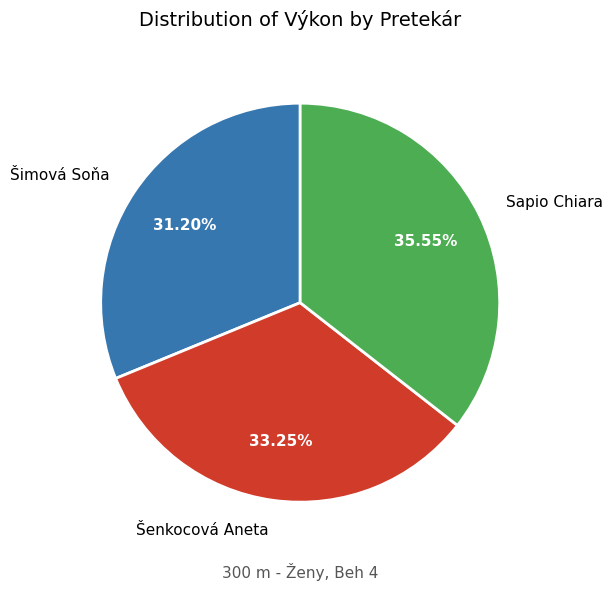

Does Šimová Soňa represent more than half of the total?

No